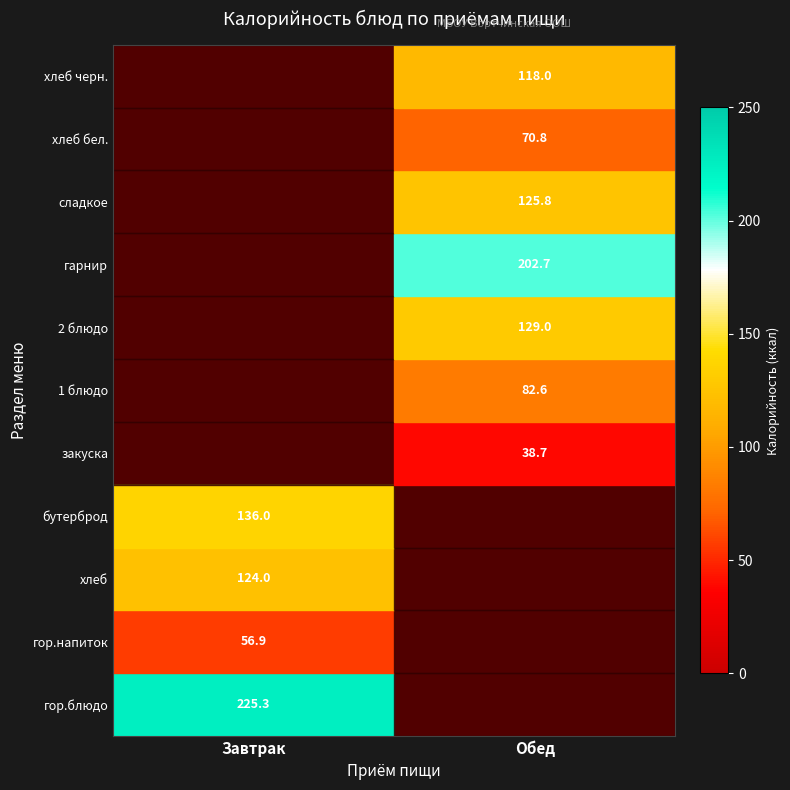

Which has a higher value, Обед or Завтрак?

Завтрак